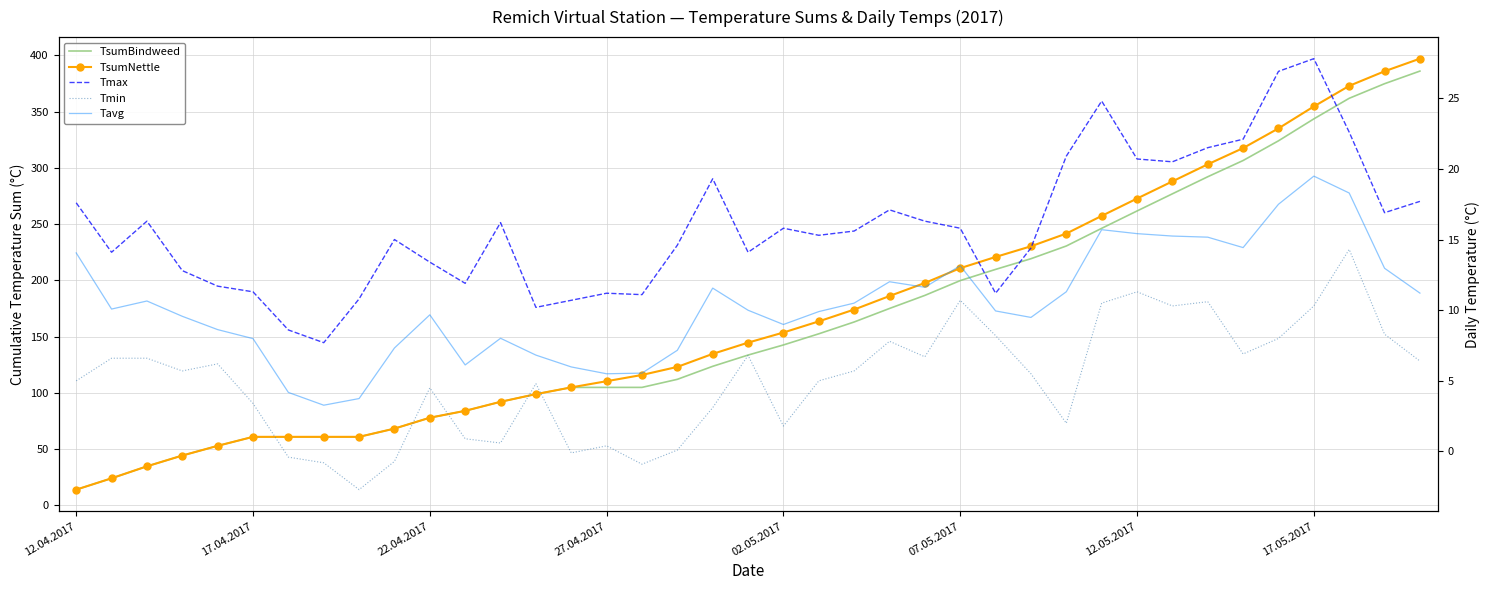

Is the value of Tmax at 11 greater than the value of Tavg at 35?

No